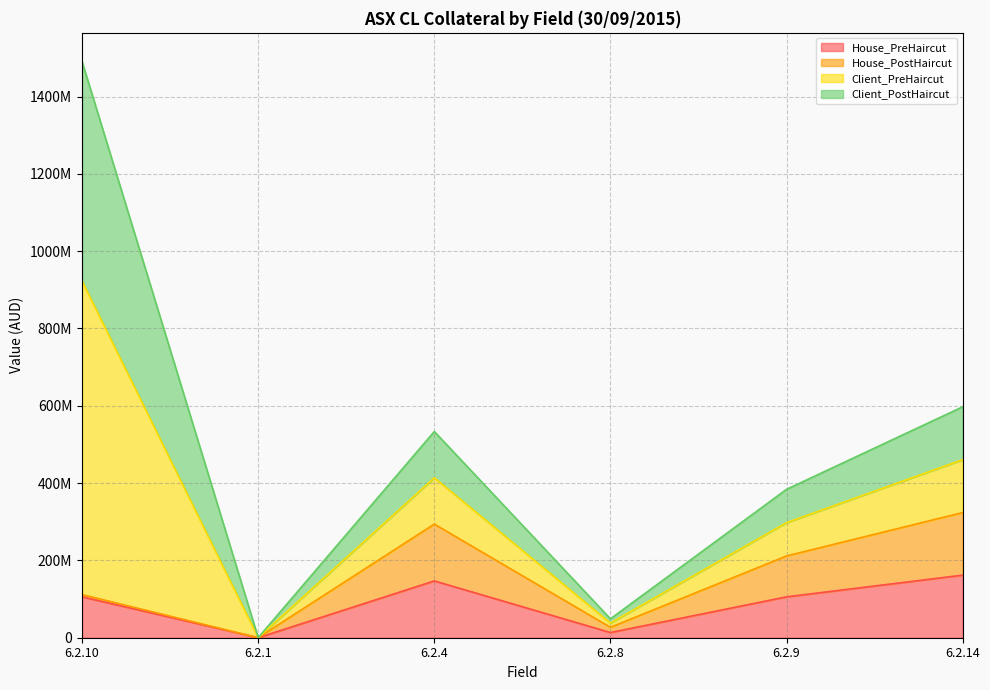

Reading right to left, list all the values displayed in this chart.

House_PreHaircut: 161872119	105762426	13463416	146978264	72029	105762426
House_PostHaircut: 161872119	105762426	13463416	146978264	72029	5774761
Client_PreHaircut: 136770232	86163613	10968513	119741753	58681	810944655
Client_PostHaircut: 136770232	86163613	10968513	119741753	58681	567661258